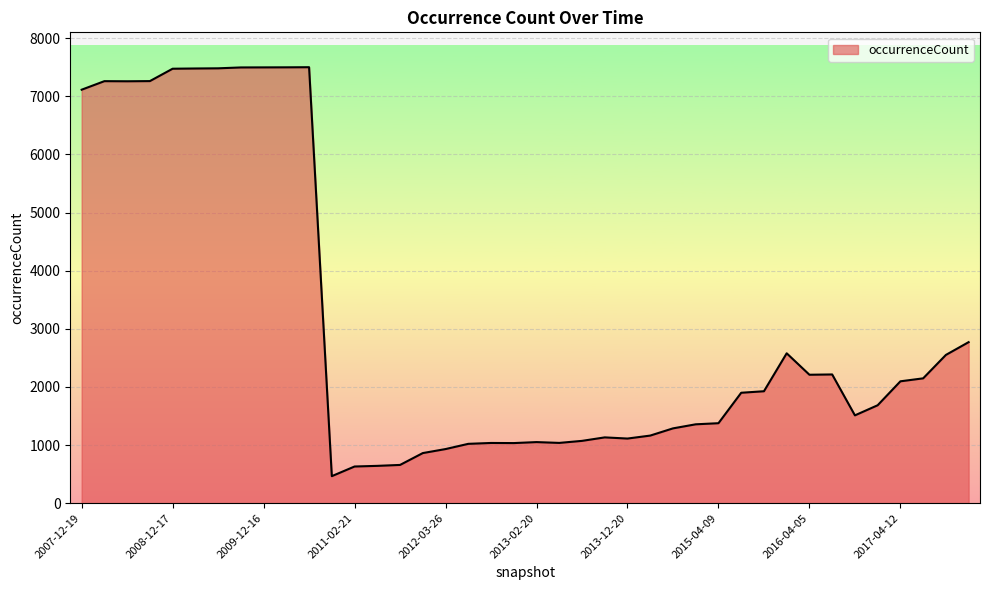

What is the smallest value displayed?

465